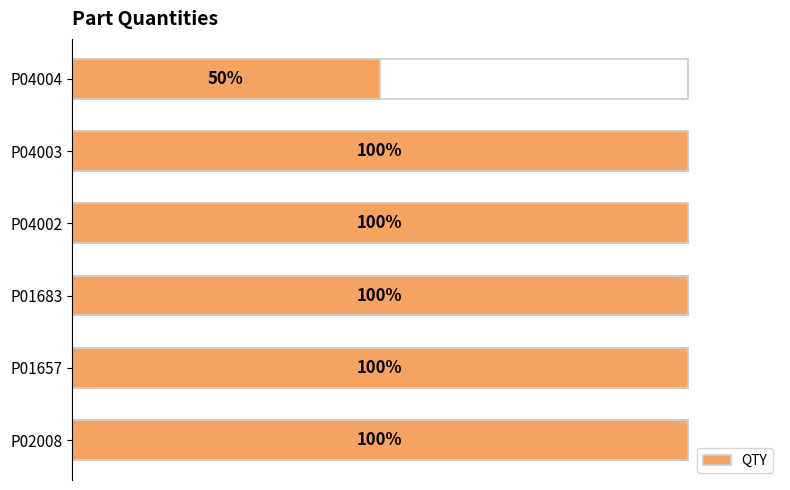

What is the ratio of the value at 2 to the value at 0?

1.0